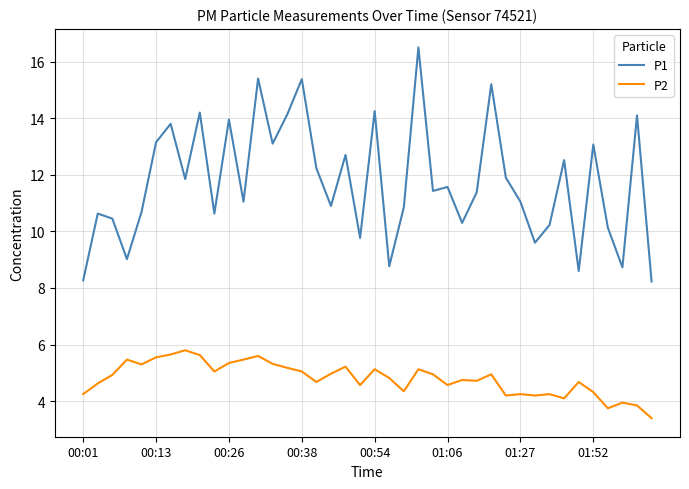

True or false: P2 and P1 intersect in this chart.

False